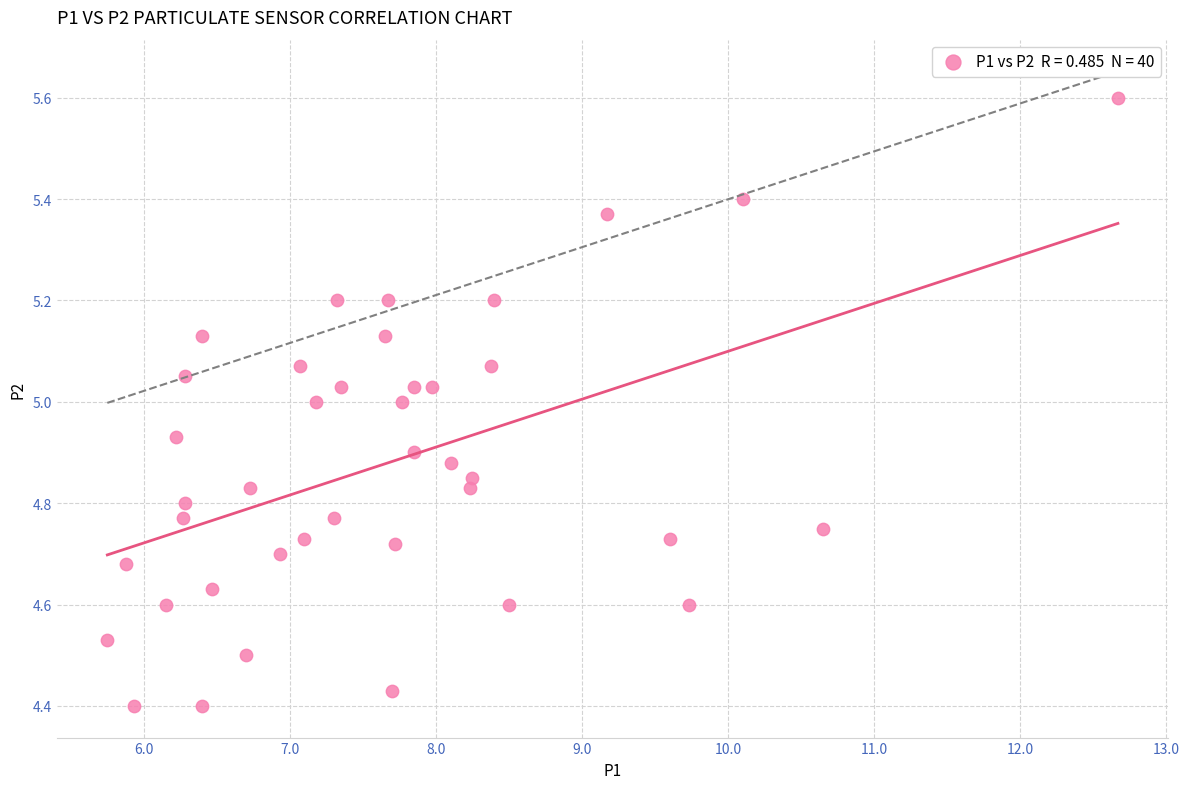

What is the range of Y values (max minus min)?

1.2